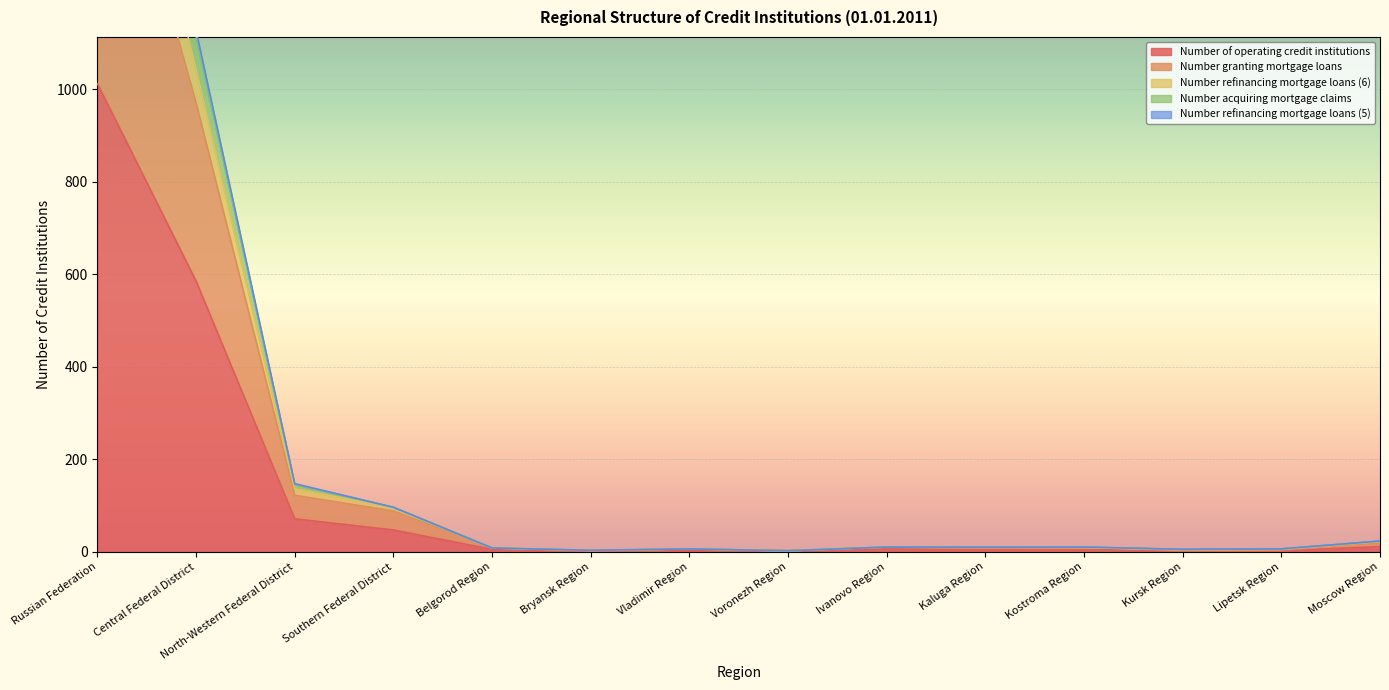

How many distinct data groups are displayed?

5